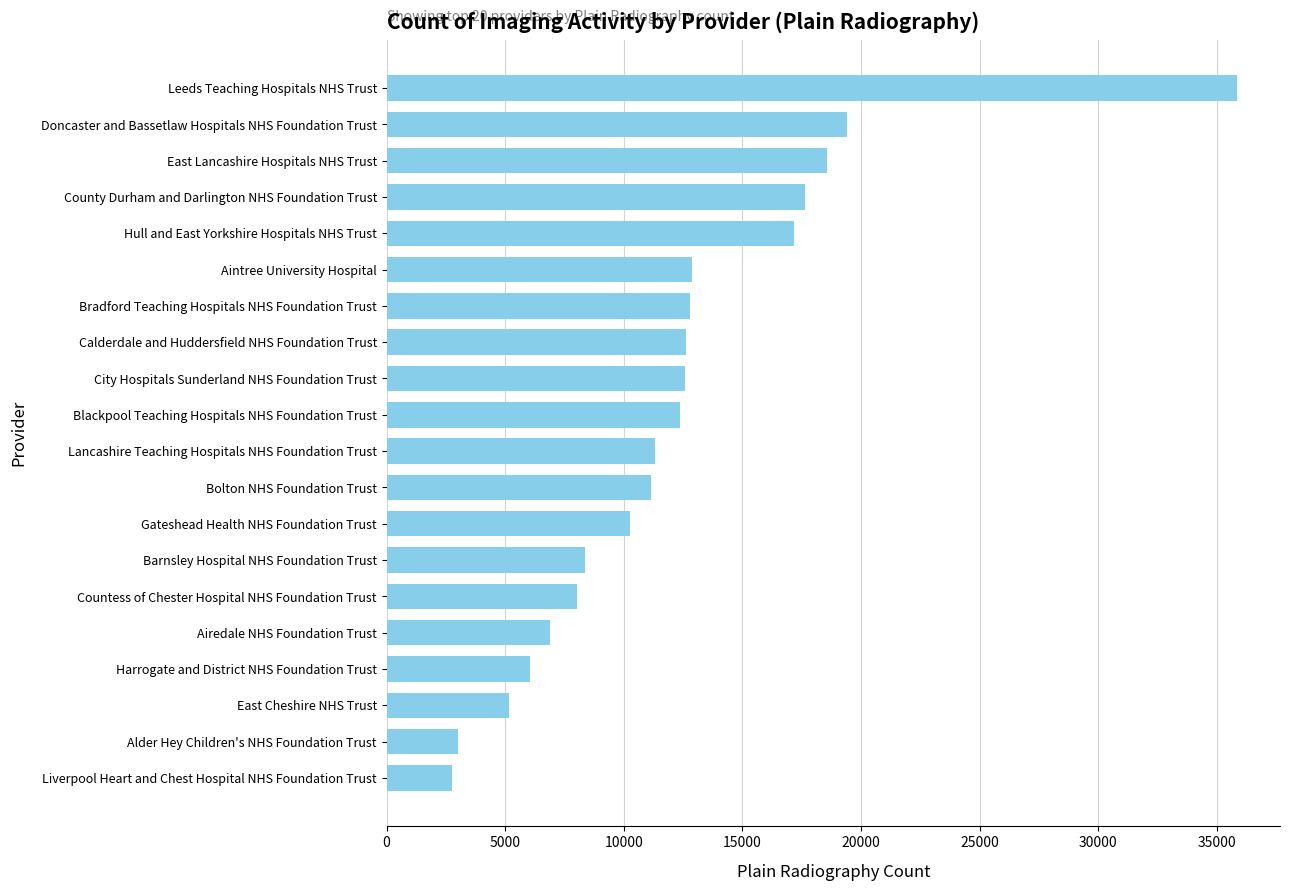

Approximately how many times larger is the value at County Durham and Darlington NHS Foundation Trust compared to Countess of Chester Hospital NHS Foundation Trust?

2.2